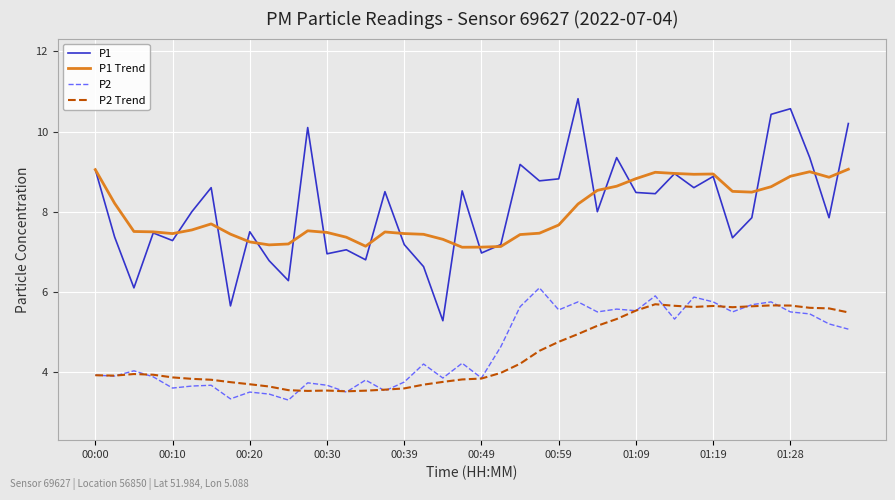

What is the greatest value displayed?

10.8